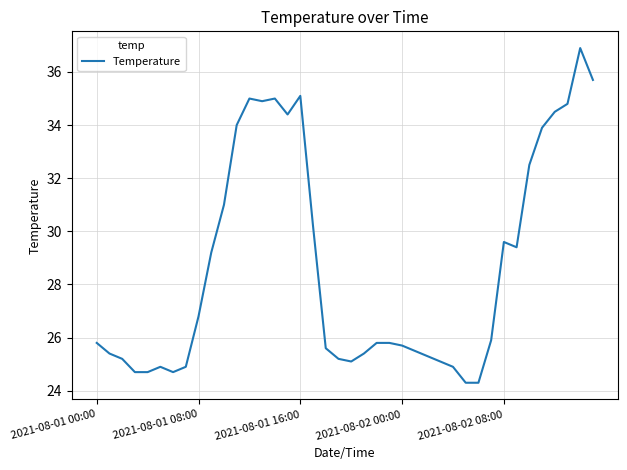

What is the greatest value displayed?

36.9